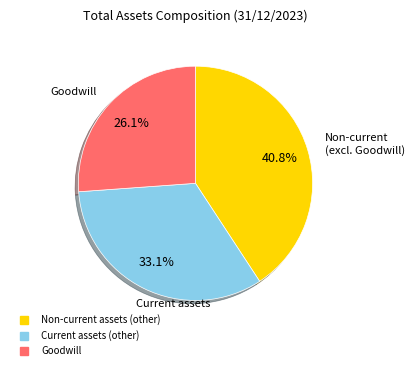

Does any single category account for the majority?

No